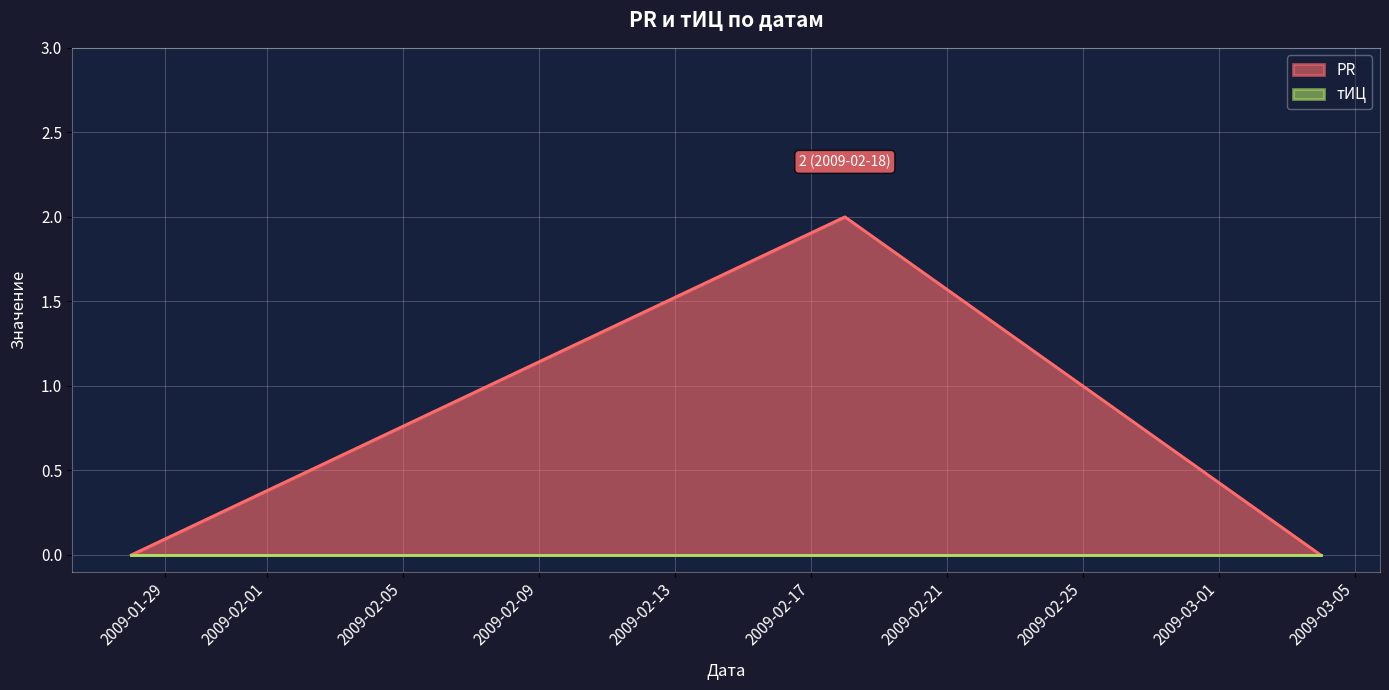

Is it true that the value at 2009-02-18 is 2?

True